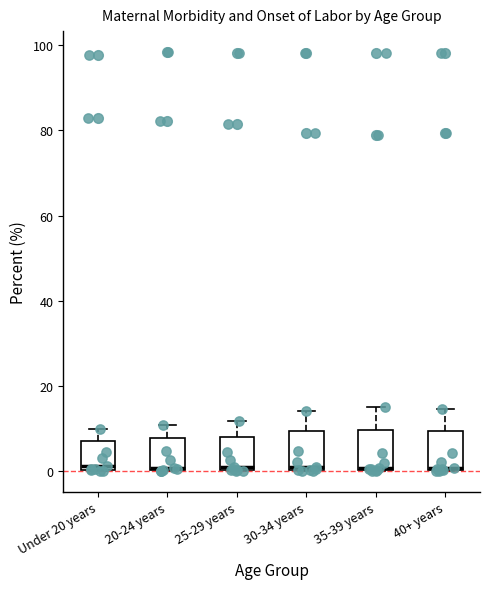

Reading left to right, transcribe this box plot: for each box, give where its median line is, the range the box spans, and where its two whiskers end, as read against the y-axis. The values are not printed on the chart, so give them approximately, as read against the axis.

Under 20 years: median 2, box 0 to 8, whiskers 0 to 10
20-24 years: median 0, box 0 to 8, whiskers 0 to 10
25-29 years: median 0 (just above the box's lower edge), box 0 to 8, whiskers 0 to 12
30-34 years: median 0 (just above the box's lower edge), box 0 to 10, whiskers 0 to 14
35-39 years: median 0 (drawn on the box's lower edge), box 0 to 10, whiskers 0 to 16
40+ years: median 0 (drawn on the box's lower edge), box 0 to 10, whiskers 0 to 14